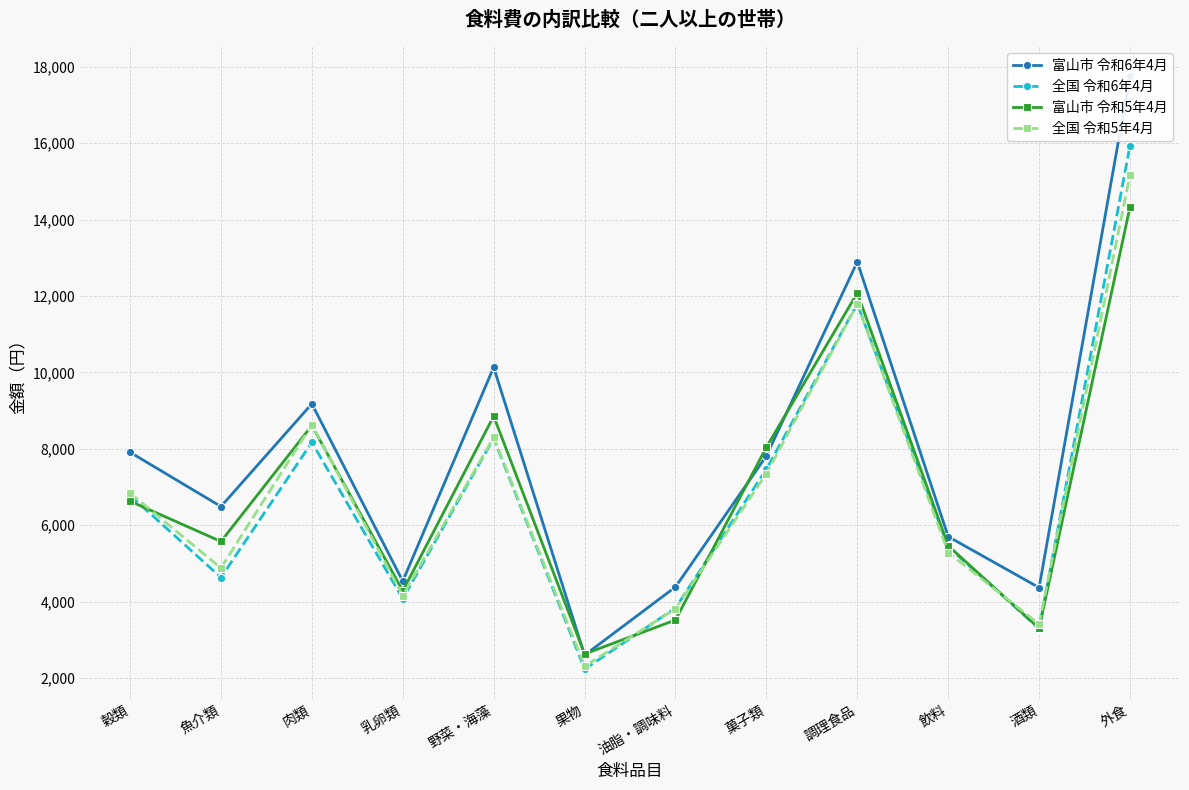

How many interior local peaks does the 富山市 令和6年4月 series have?

3